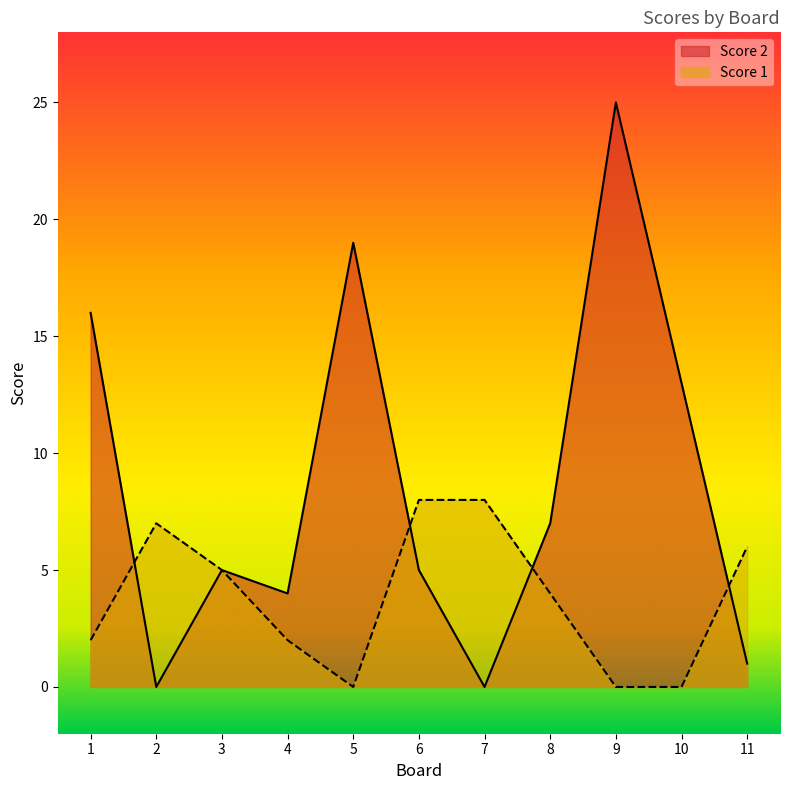

List the labels in order of Score 1 value, largest first.

6, 7, 2, 11, 3, 8, 1, 4, 5, 9, 10